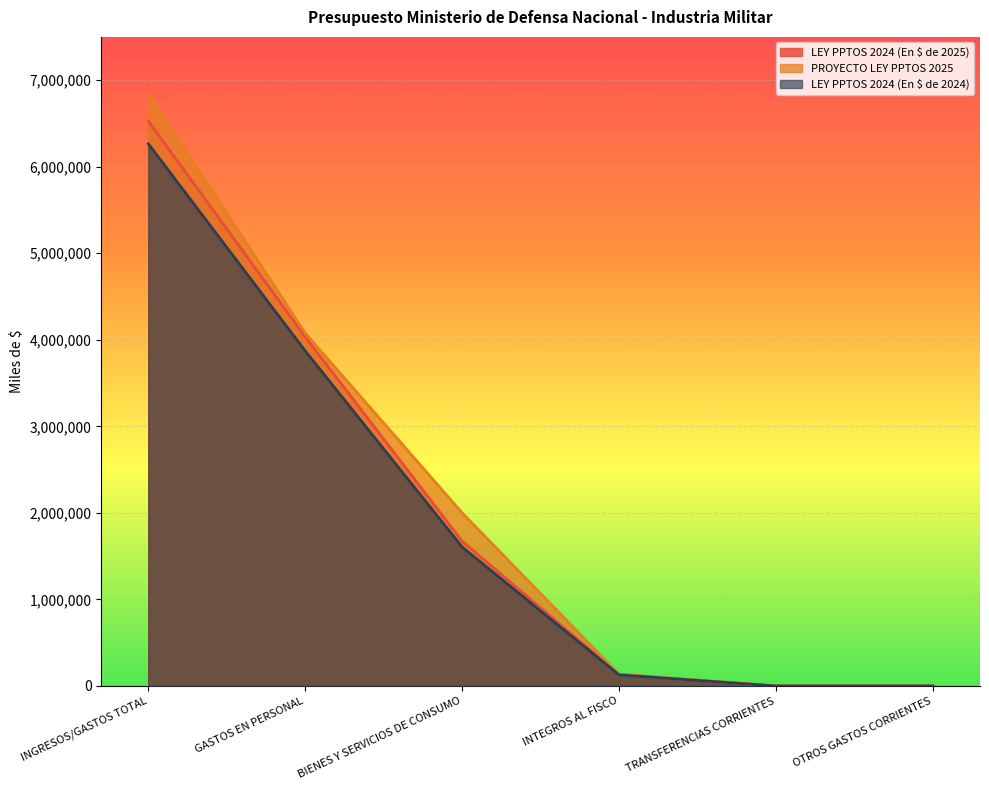

Which series has the largest range (max minus min)?

PROYECTO LEY PPTOS 2025